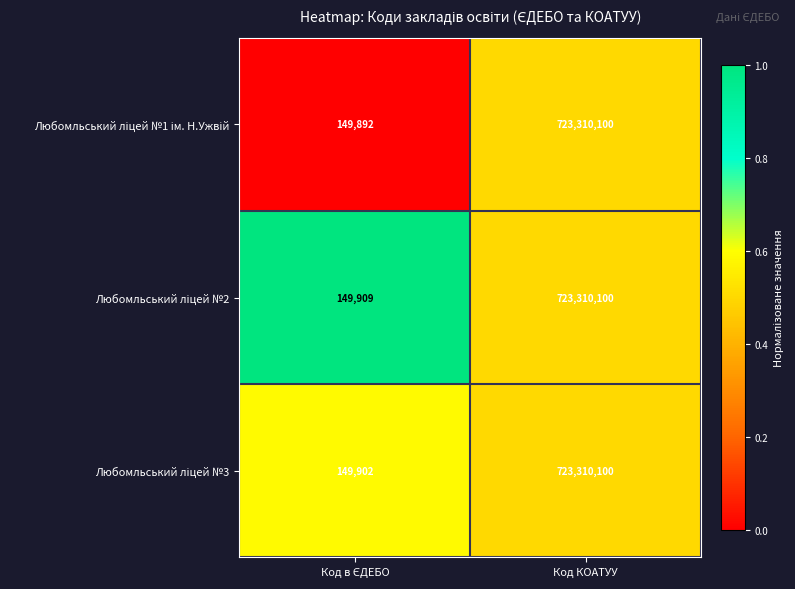

Count the number of categories in the chart.

2